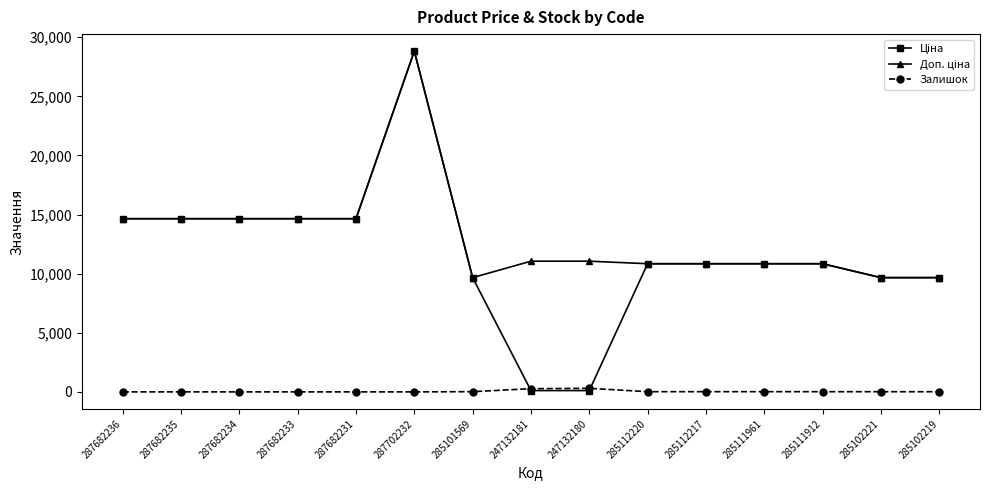

Is it true that Залишок equals 14.0 at 285102221?

True